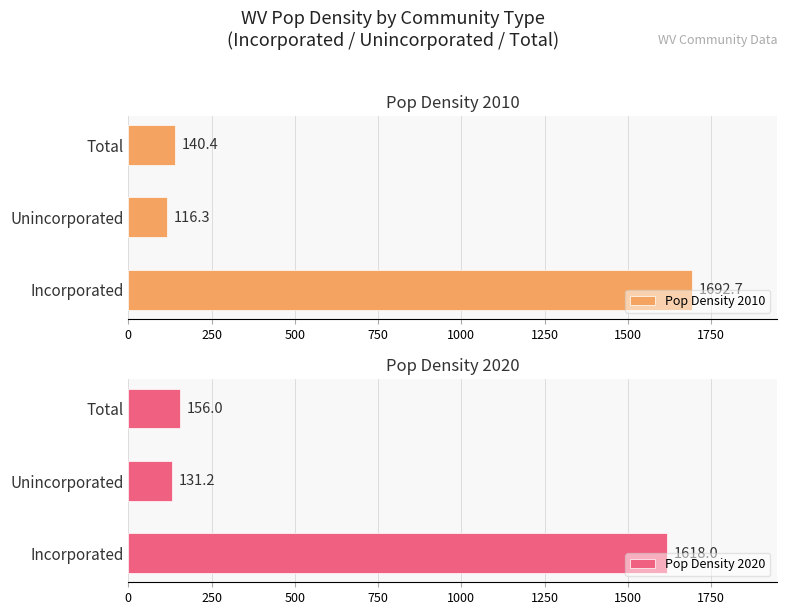

What is the difference between the maximum and minimum values in the Pop Density 2010 series?

1576.4